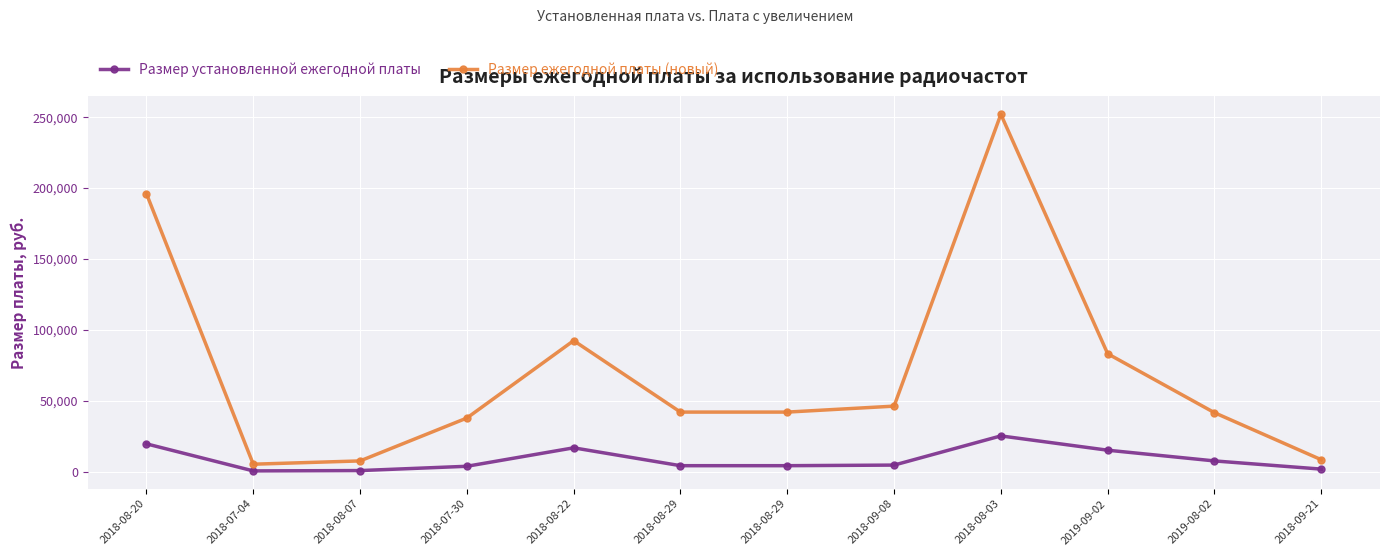

What is the value of the Размер установленной ежегодной платы point at the 8th from the left?

4620